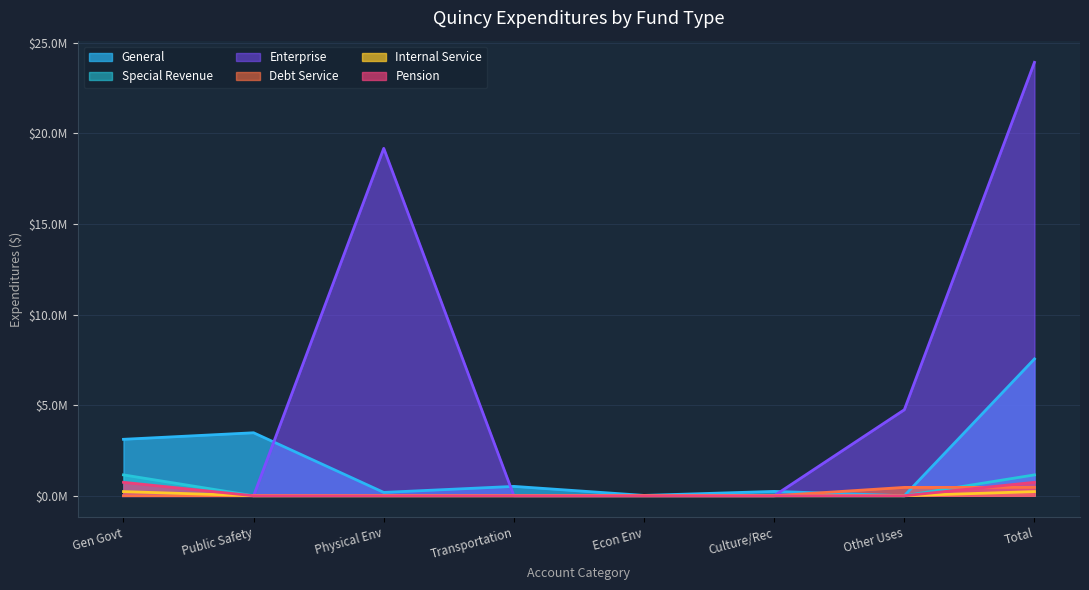

True or false: Transportation and Public Safety intersect in this chart.

False